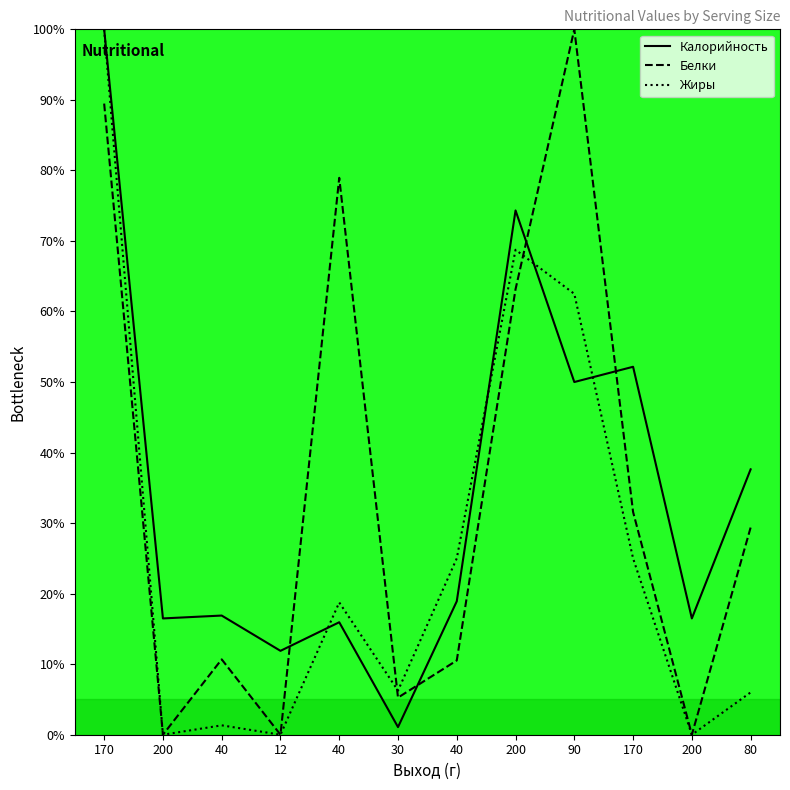

Is the value of Белки at 170 greater than the value of Жиры at 200?

Yes